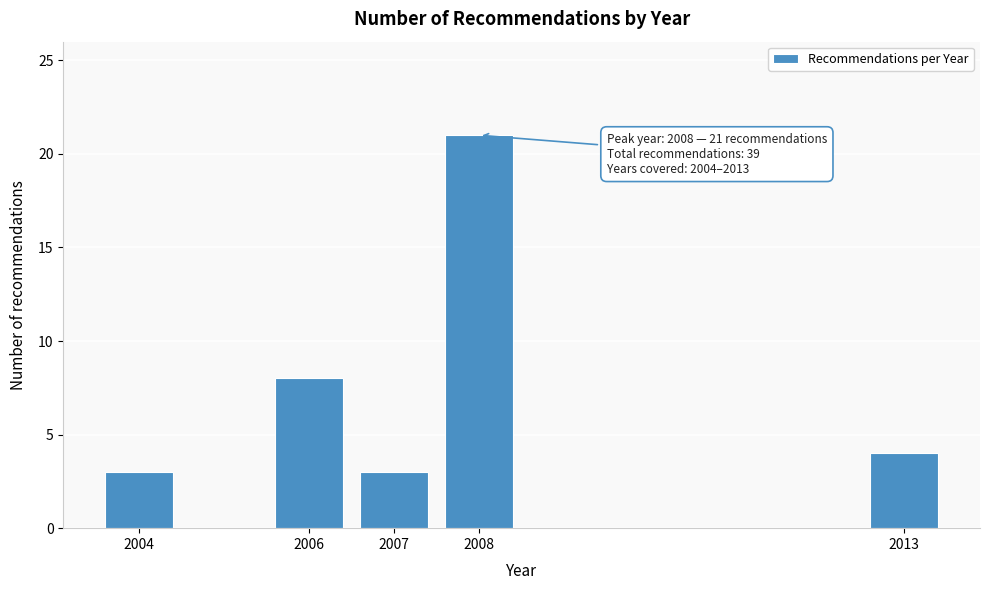

Reading left to right, what are all the values shown in this chart?

2004=3	2006=8	2007=3	2008=21	2013=4